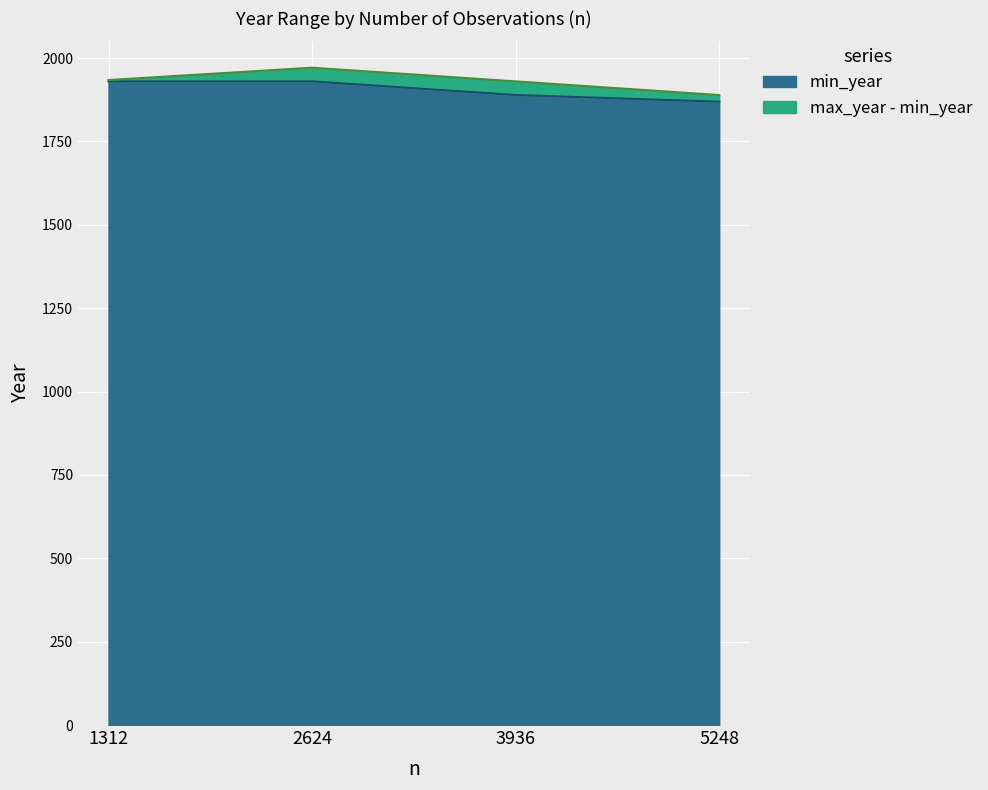

Which category has the lowest value in the min_year series?

5248